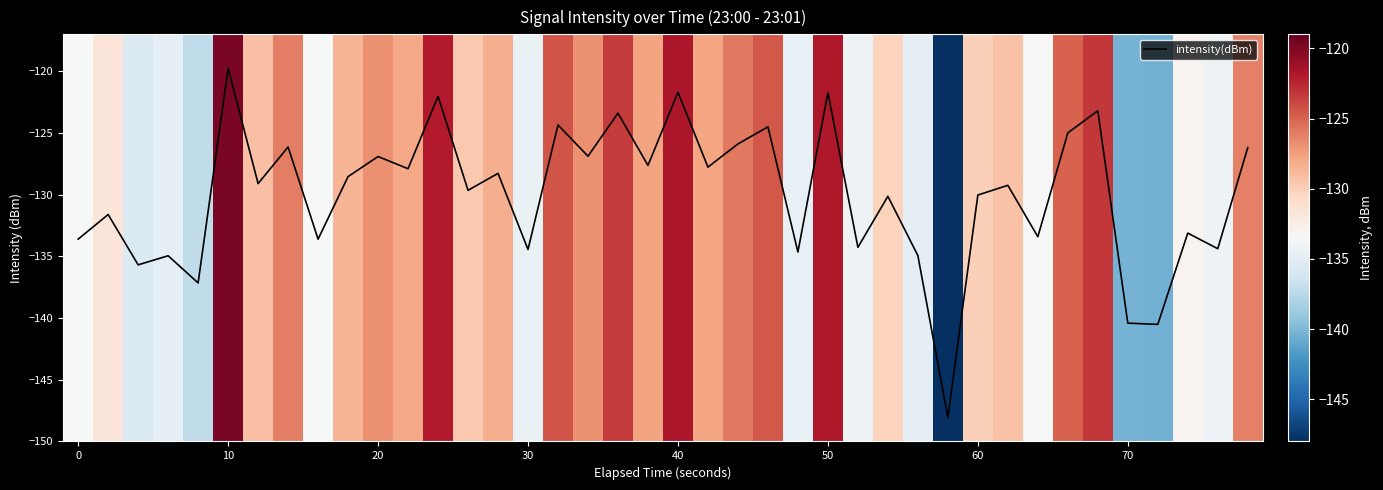

What is the difference between the maximum and minimum values?

28.3